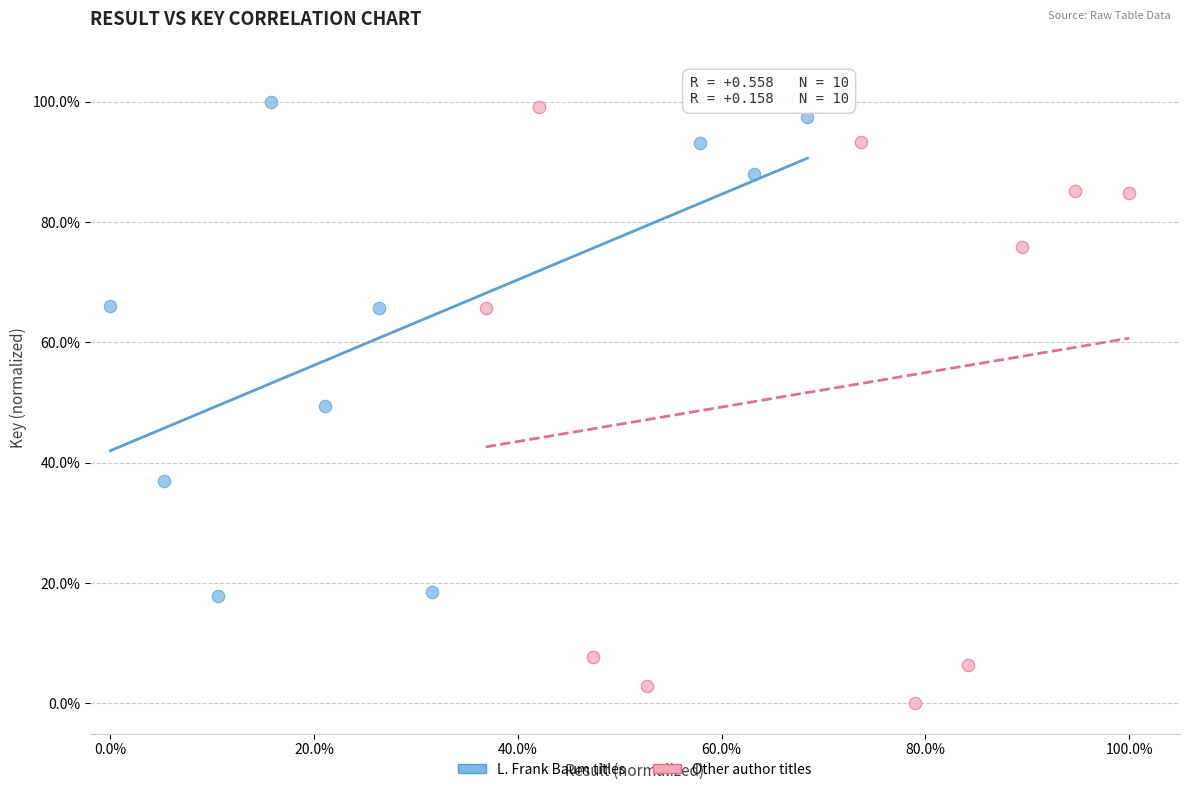

Which series has the largest Y range (max minus min)?

Other author titles